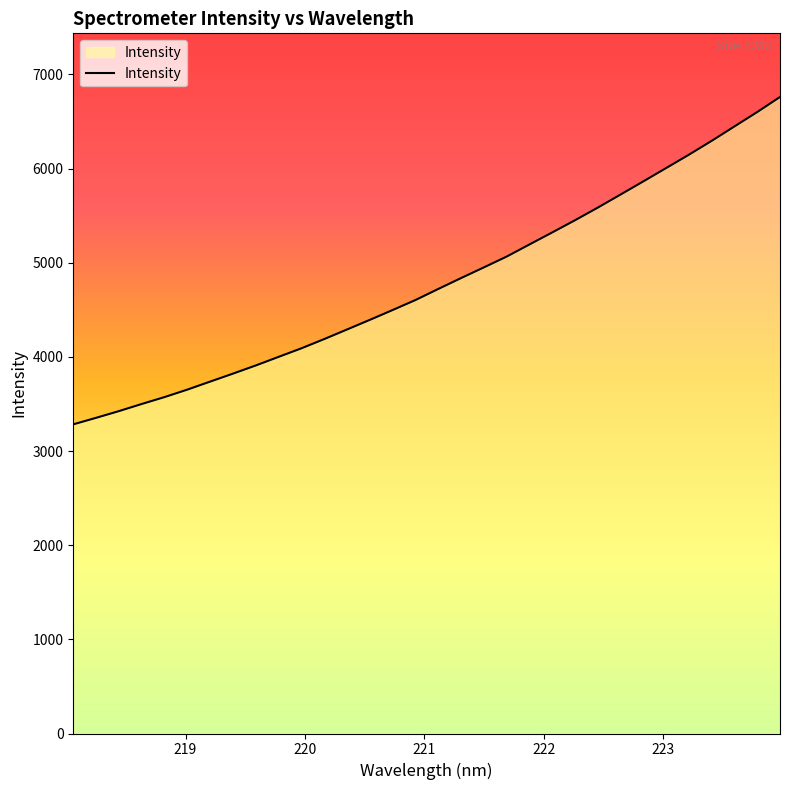

What is the greatest value displayed?

6761.2